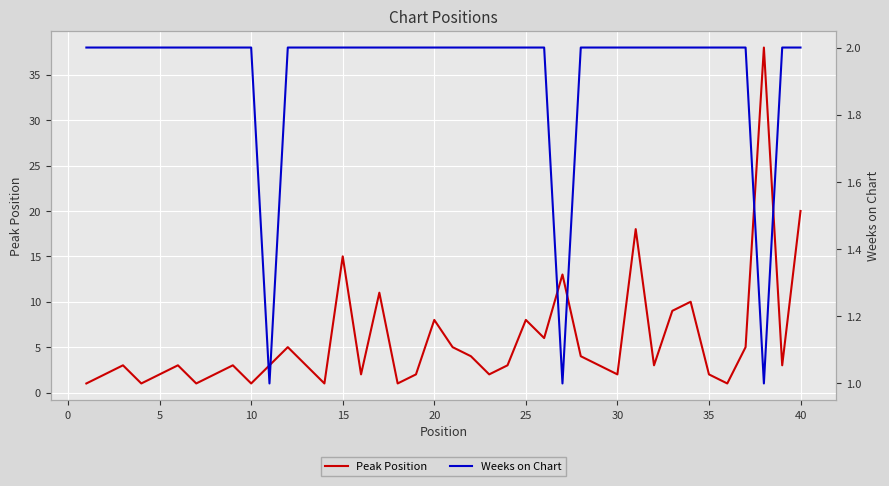

What is the maximum value for Peak Position?

38